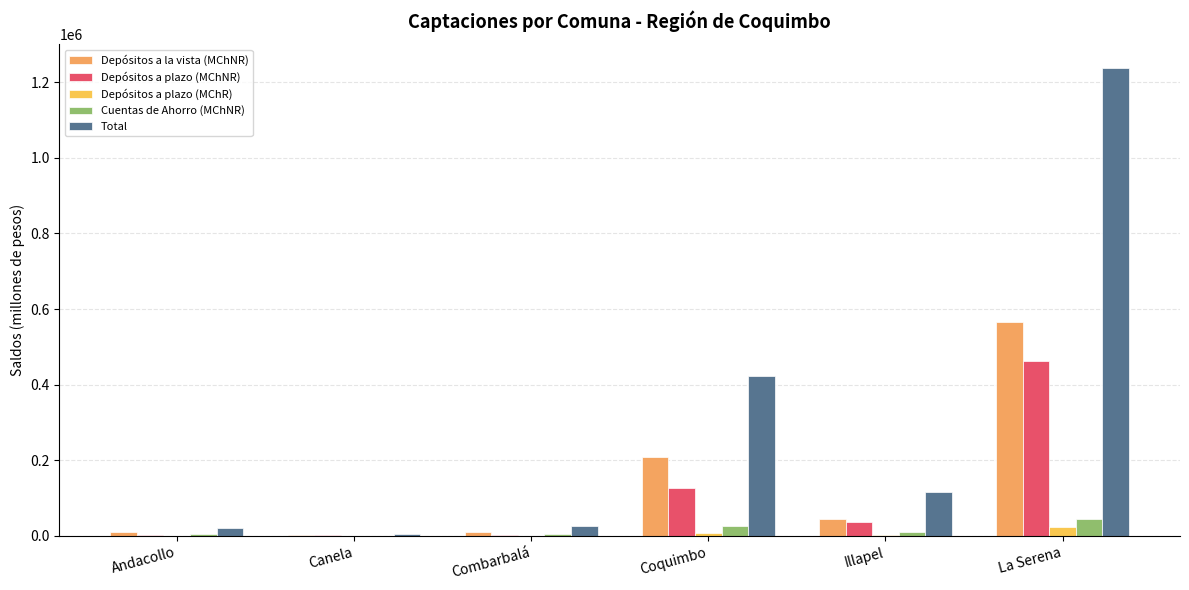

Are the bars grouped side by side (vs. stacked)?

Yes